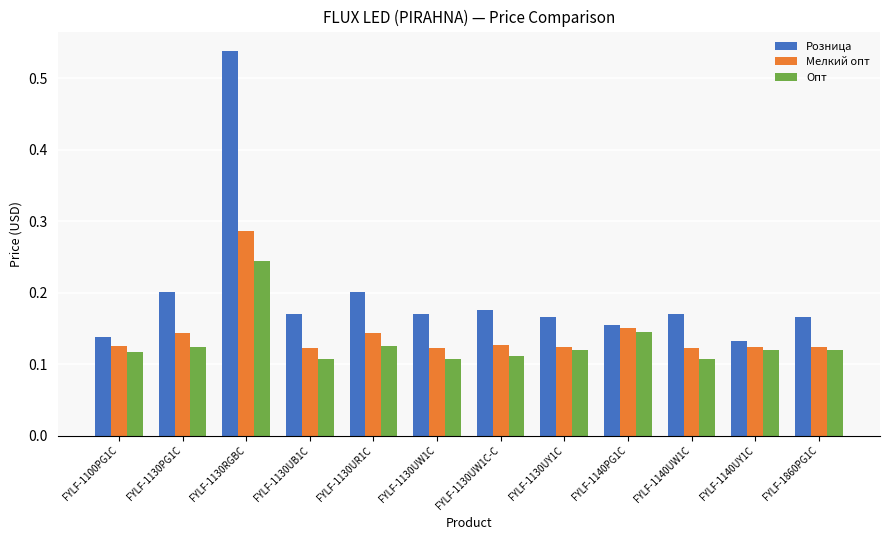

Rank the series by their maximum value, from highest to lowest.

Розница, Мелкий опт, Опт